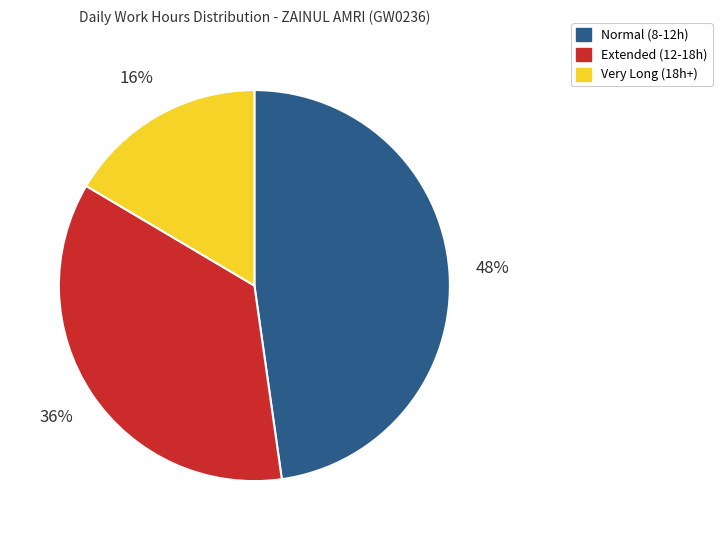

To the nearest percent, what is the average slice percentage?

33%